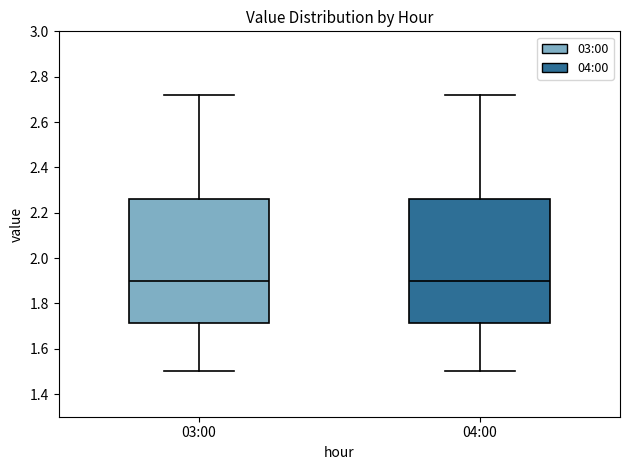

Where does the lower whisker of the box for 03:00 end on the y-axis? The values are not printed on the chart, so give them approximately, as read against the axis.

1.50